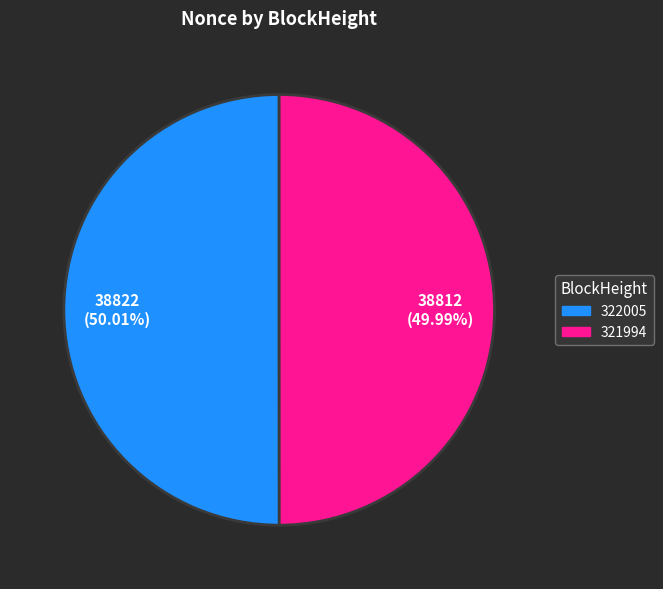

What percentage is the 321994 slice, to the nearest percent?

50%